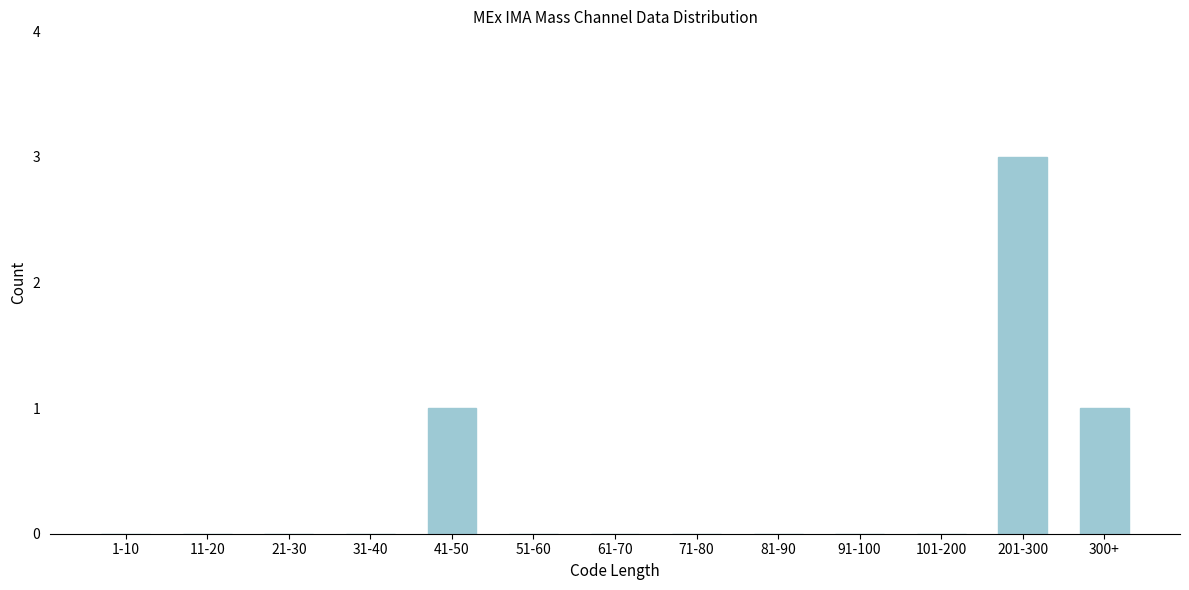

Reading left to right, list all the values displayed in this chart.

1-10=0	11-20=0	21-30=0	31-40=0	41-50=1	51-60=0	61-70=0	71-80=0	81-90=0	91-100=0	101-200=0	201-300=3	300+=1